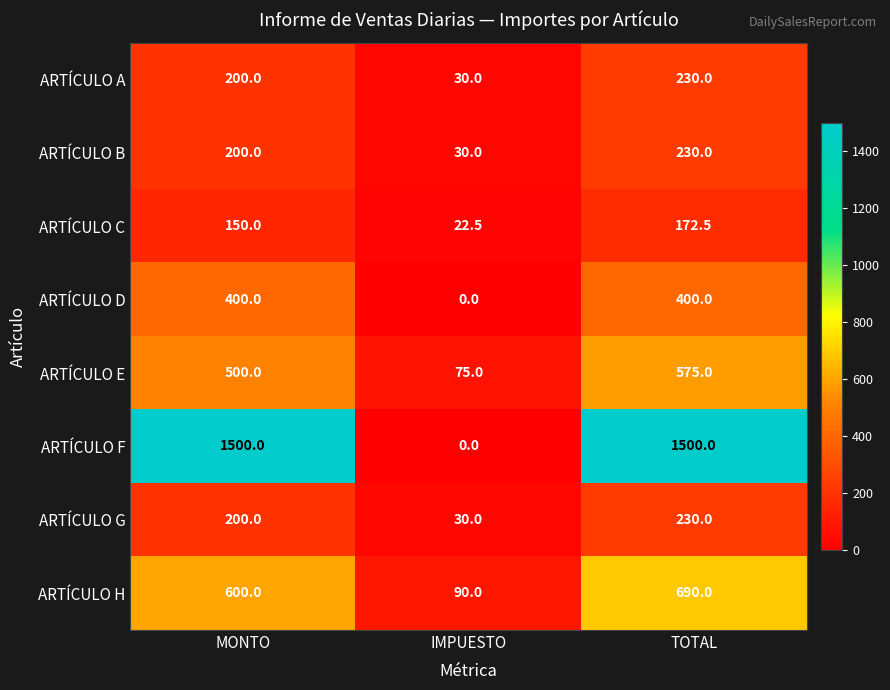

What is the sum of the ARTÍCULO B values at IMPUESTO and TOTAL?

260.0